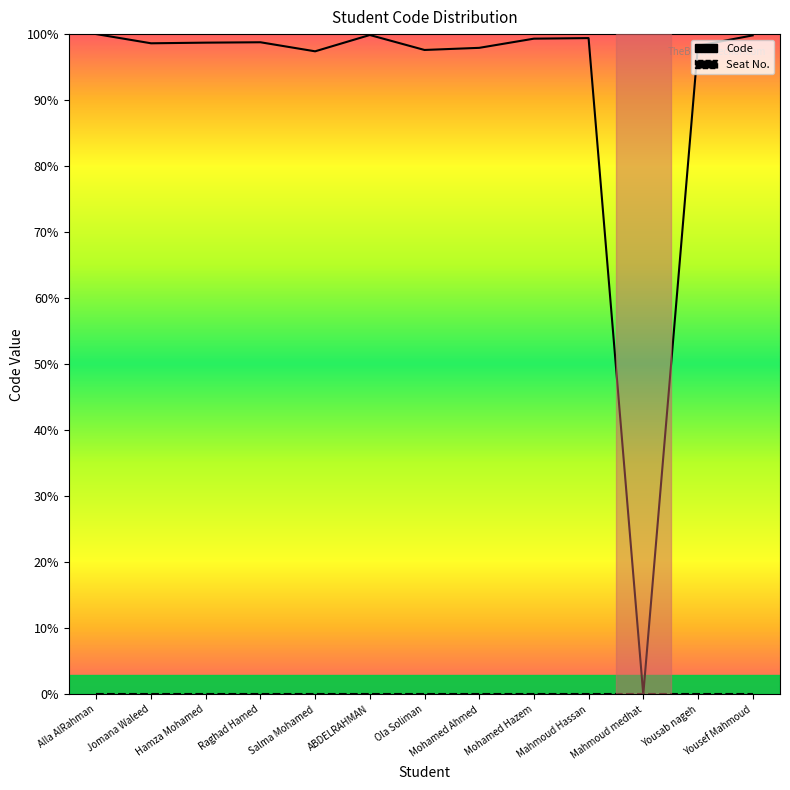

Reading right to left, what are all the values shown in this chart?

Yousef Mahmoud=99.8	Yousab nageh=98.2	Mahmoud medhat=0.0	Mahmoud Hassan=99.4	Mohamed Hazem=99.3	Mohamed Ahmed=97.9	Ola Soliman=97.6	ABDELRAHMAN=99.9	Salma Mohamed=97.4	Raghad Hamed=98.8	Hamza Mohamed=98.7	Jomana Waleed=98.6	Alla AlRahman=100.0